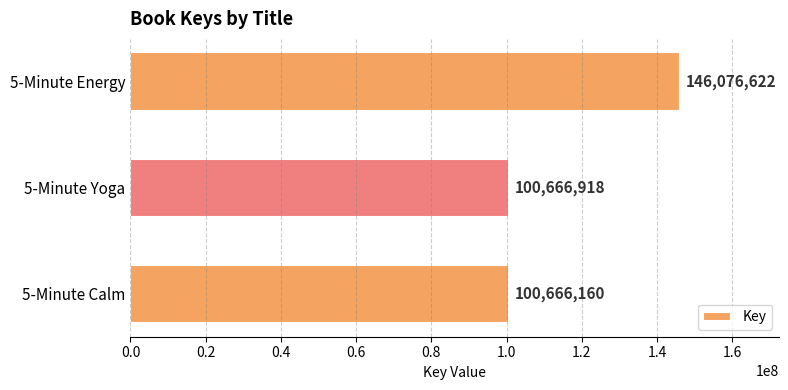

What position from the bottom is 5-Minute Calm?

1